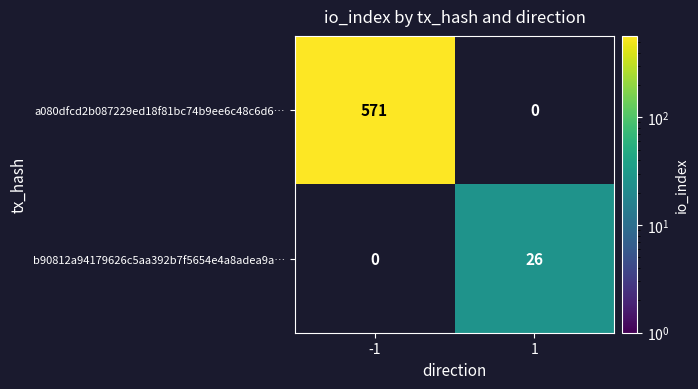

At -1, list the series in order from smallest to largest.

b90812a94179626c5aa392b7f5654e4a8adea9a…, a080dfcd2b087229ed18f81bc74b9ee6c48c6d6…